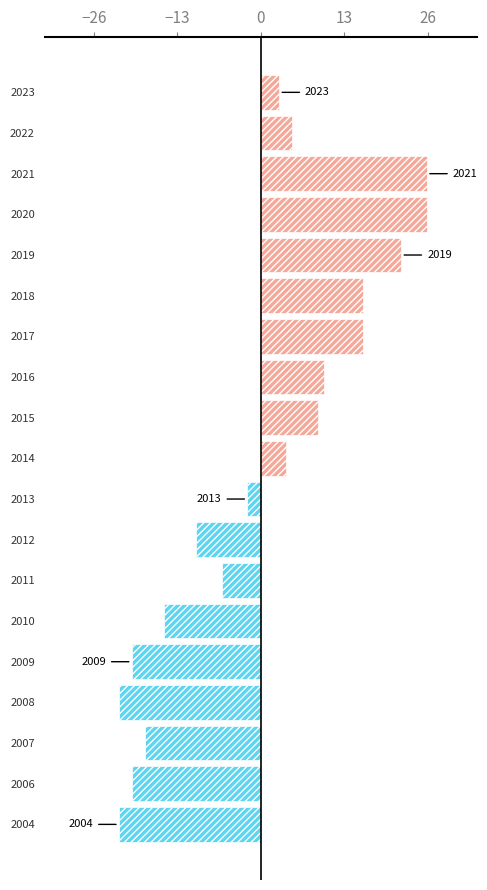

What is the difference between the values at 2008 and 2021?

48.0